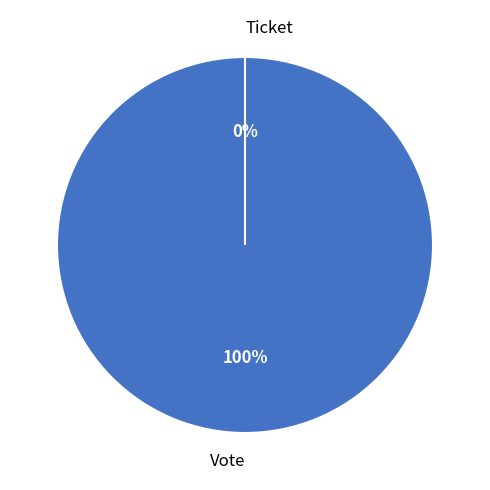

What is the majority slice?

Vote